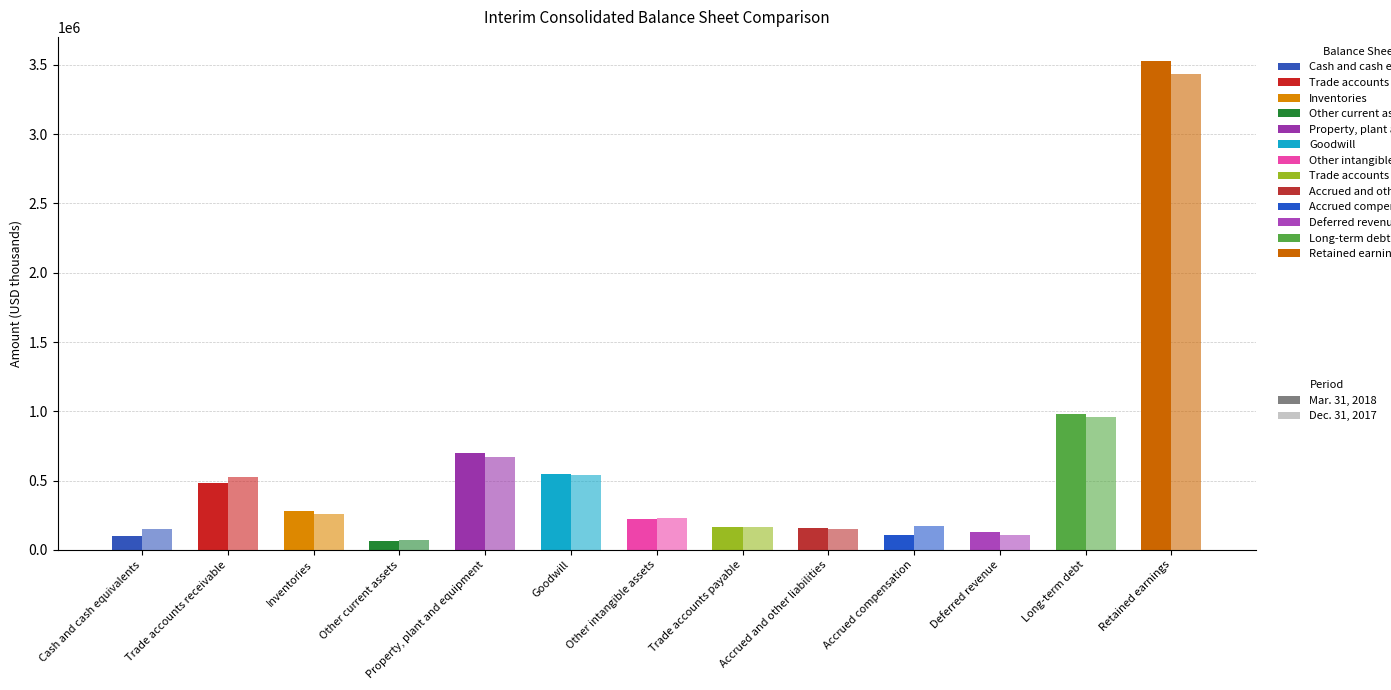

How many bars are there in each group?

2